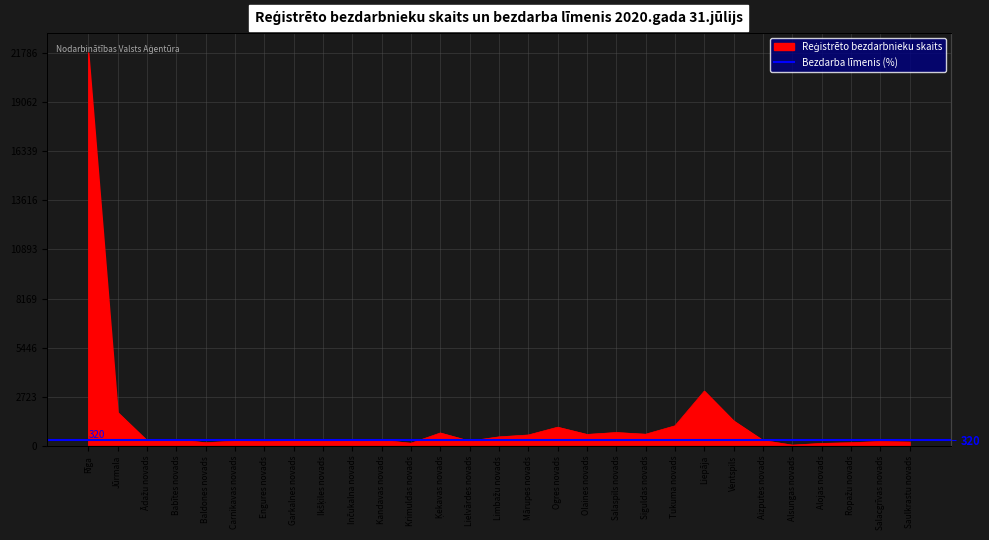

Where is the first local maximum?

Babītes novads